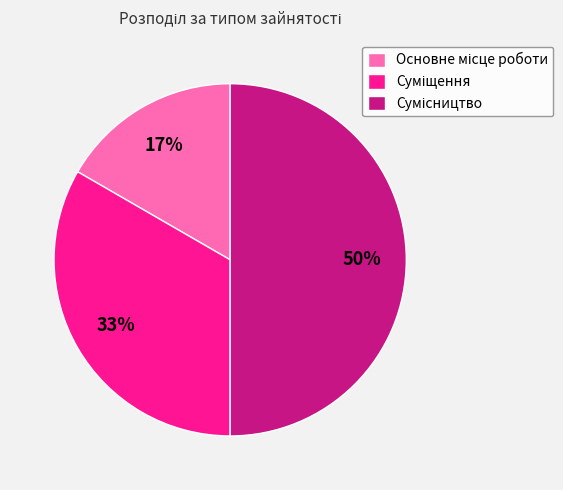

To the nearest percent, what is the difference between the largest and smallest slice percentages?

33%